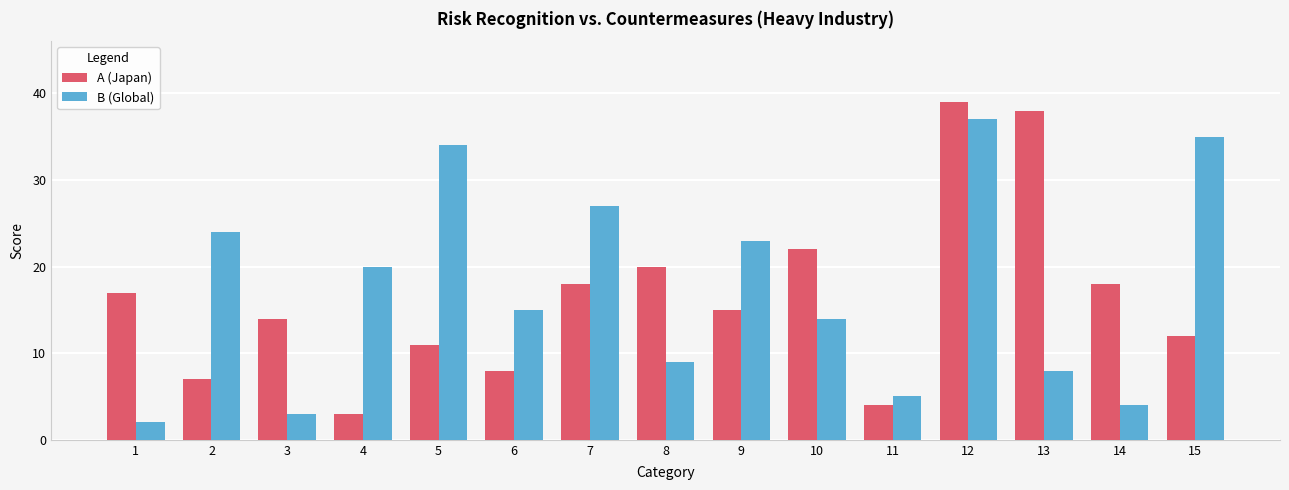

Reading left to right, list all the values displayed in this chart.

A (Japan): 1=17	2=7	3=14	4=3	5=11	6=8	7=18	8=20	9=15	10=22	11=4	12=39	13=38	14=18	15=12
B (Global): 1=2	2=24	3=3	4=20	5=34	6=15	7=27	8=9	9=23	10=14	11=5	12=37	13=8	14=4	15=35